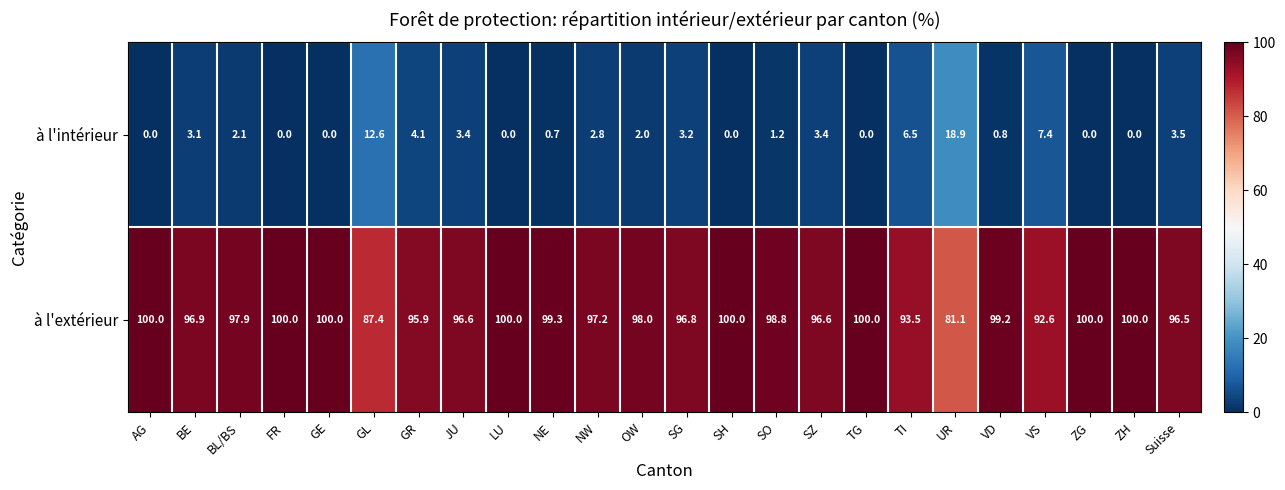

Where is à l'extérieur nearest to the value 90?

GL